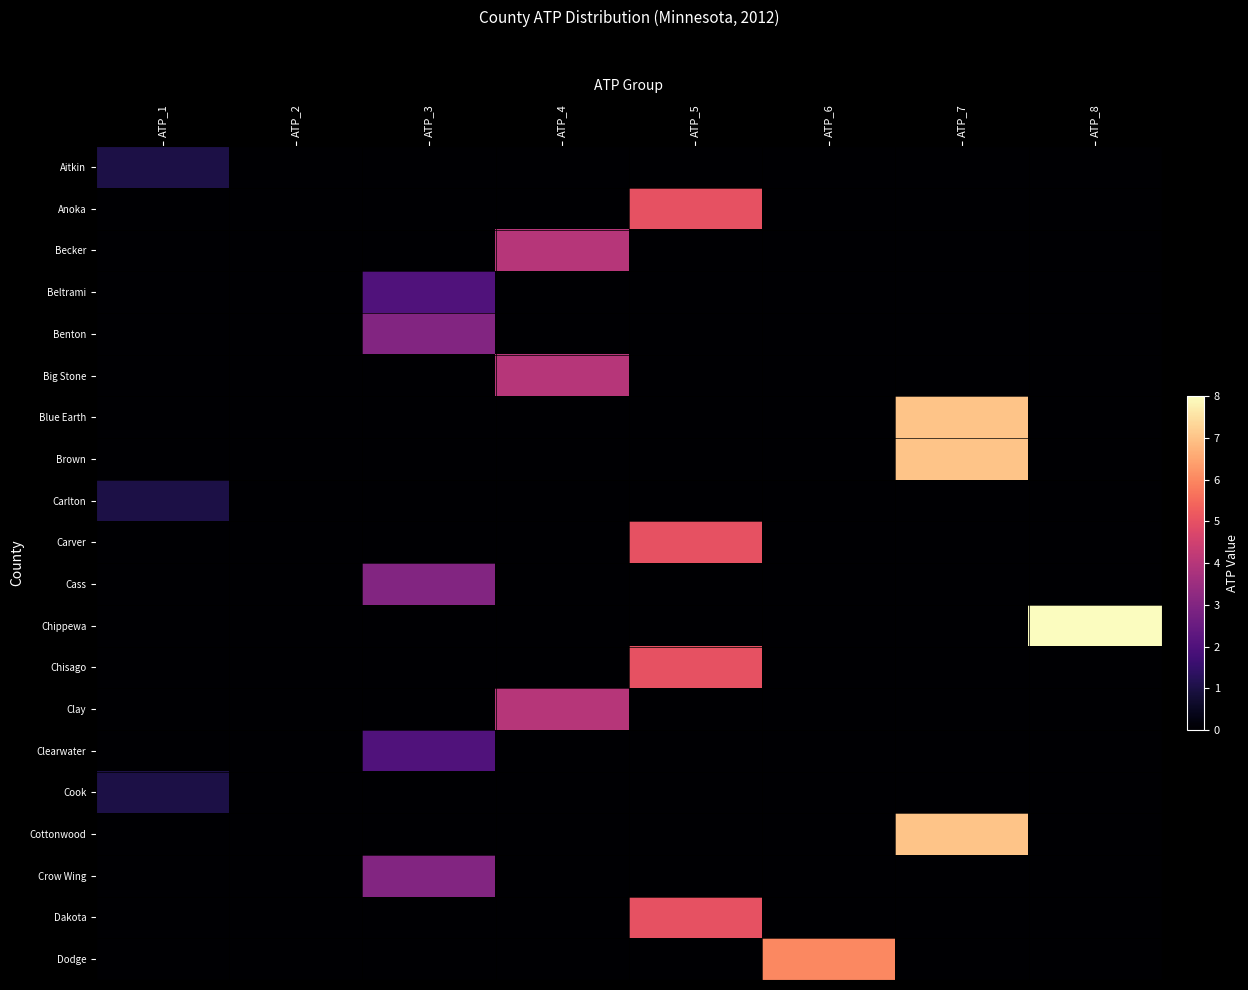

Reading right to left, transcribe all the data shown in this chart.

Aitkin: ATP_8=0	ATP_7=0	ATP_6=0	ATP_5=0	ATP_4=0	ATP_3=0	ATP_2=0	ATP_1=1
Anoka: ATP_8=0	ATP_7=0	ATP_6=0	ATP_5=5	ATP_4=0	ATP_3=0	ATP_2=0	ATP_1=0
Becker: ATP_8=0	ATP_7=0	ATP_6=0	ATP_5=0	ATP_4=4	ATP_3=0	ATP_2=0	ATP_1=0
Beltrami: ATP_8=0	ATP_7=0	ATP_6=0	ATP_5=0	ATP_4=0	ATP_3=2	ATP_2=0	ATP_1=0
Benton: ATP_8=0	ATP_7=0	ATP_6=0	ATP_5=0	ATP_4=0	ATP_3=3	ATP_2=0	ATP_1=0
Big Stone: ATP_8=0	ATP_7=0	ATP_6=0	ATP_5=0	ATP_4=4	ATP_3=0	ATP_2=0	ATP_1=0
Blue Earth: ATP_8=0	ATP_7=7	ATP_6=0	ATP_5=0	ATP_4=0	ATP_3=0	ATP_2=0	ATP_1=0
Brown: ATP_8=0	ATP_7=7	ATP_6=0	ATP_5=0	ATP_4=0	ATP_3=0	ATP_2=0	ATP_1=0
Carlton: ATP_8=0	ATP_7=0	ATP_6=0	ATP_5=0	ATP_4=0	ATP_3=0	ATP_2=0	ATP_1=1
Carver: ATP_8=0	ATP_7=0	ATP_6=0	ATP_5=5	ATP_4=0	ATP_3=0	ATP_2=0	ATP_1=0
Cass: ATP_8=0	ATP_7=0	ATP_6=0	ATP_5=0	ATP_4=0	ATP_3=3	ATP_2=0	ATP_1=0
Chippewa: ATP_8=8	ATP_7=0	ATP_6=0	ATP_5=0	ATP_4=0	ATP_3=0	ATP_2=0	ATP_1=0
Chisago: ATP_8=0	ATP_7=0	ATP_6=0	ATP_5=5	ATP_4=0	ATP_3=0	ATP_2=0	ATP_1=0
Clay: ATP_8=0	ATP_7=0	ATP_6=0	ATP_5=0	ATP_4=4	ATP_3=0	ATP_2=0	ATP_1=0
Clearwater: ATP_8=0	ATP_7=0	ATP_6=0	ATP_5=0	ATP_4=0	ATP_3=2	ATP_2=0	ATP_1=0
Cook: ATP_8=0	ATP_7=0	ATP_6=0	ATP_5=0	ATP_4=0	ATP_3=0	ATP_2=0	ATP_1=1
Cottonwood: ATP_8=0	ATP_7=7	ATP_6=0	ATP_5=0	ATP_4=0	ATP_3=0	ATP_2=0	ATP_1=0
Crow Wing: ATP_8=0	ATP_7=0	ATP_6=0	ATP_5=0	ATP_4=0	ATP_3=3	ATP_2=0	ATP_1=0
Dakota: ATP_8=0	ATP_7=0	ATP_6=0	ATP_5=5	ATP_4=0	ATP_3=0	ATP_2=0	ATP_1=0
Dodge: ATP_8=0	ATP_7=0	ATP_6=6	ATP_5=0	ATP_4=0	ATP_3=0	ATP_2=0	ATP_1=0